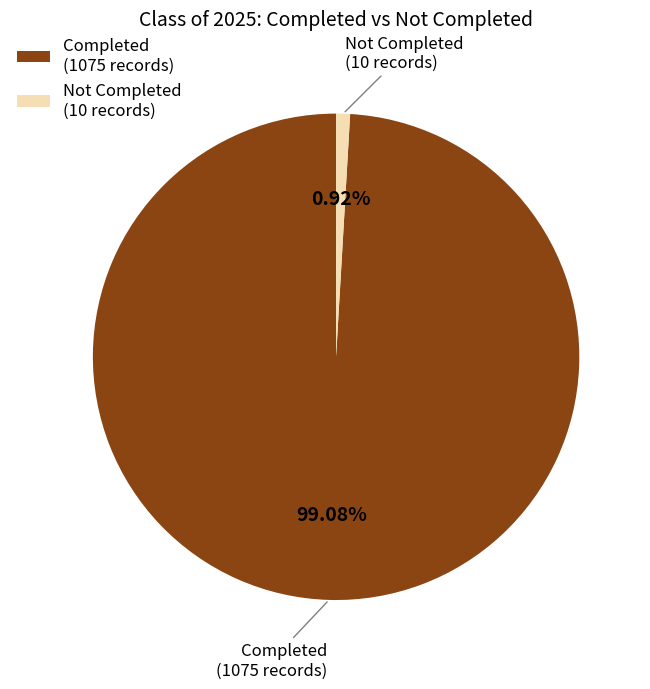

Is the sum of Not Completed (10 records) and Completed (1075 records) greater than half?

Yes